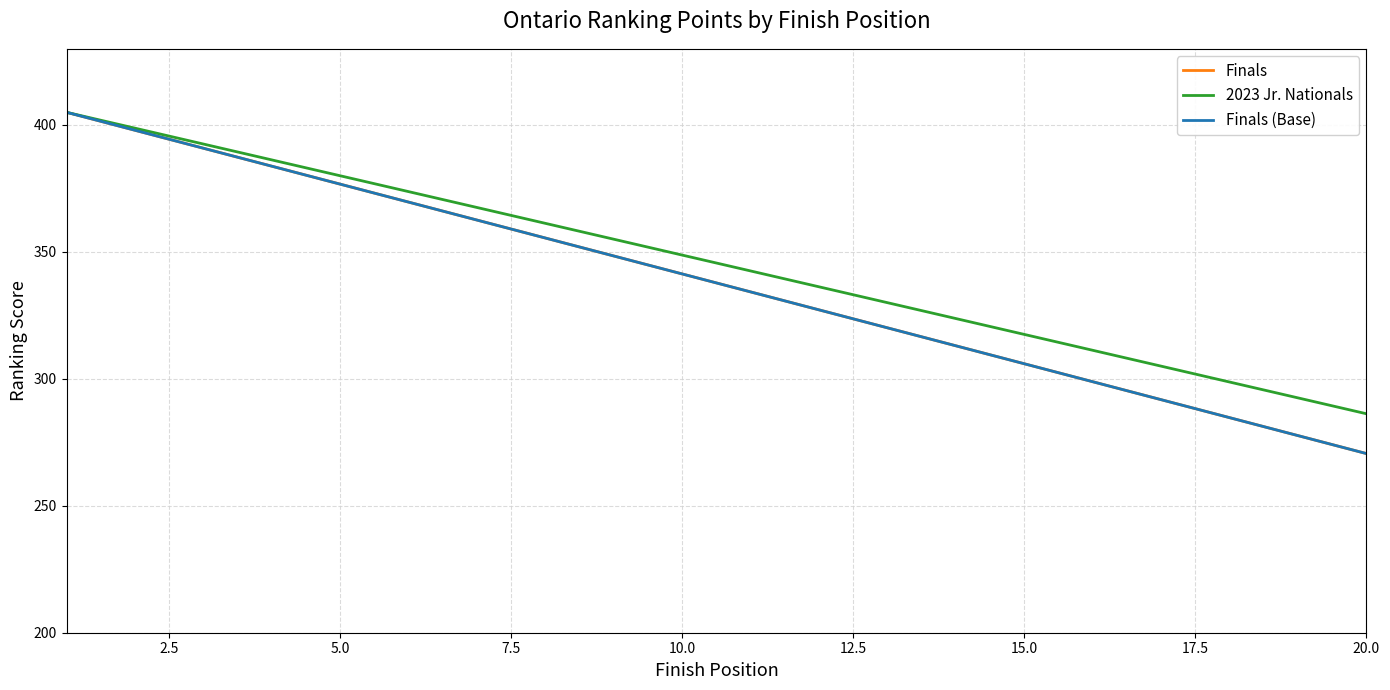

What is the difference between the maximum and minimum values in the 2023 Jr. Nationals series?

118.8